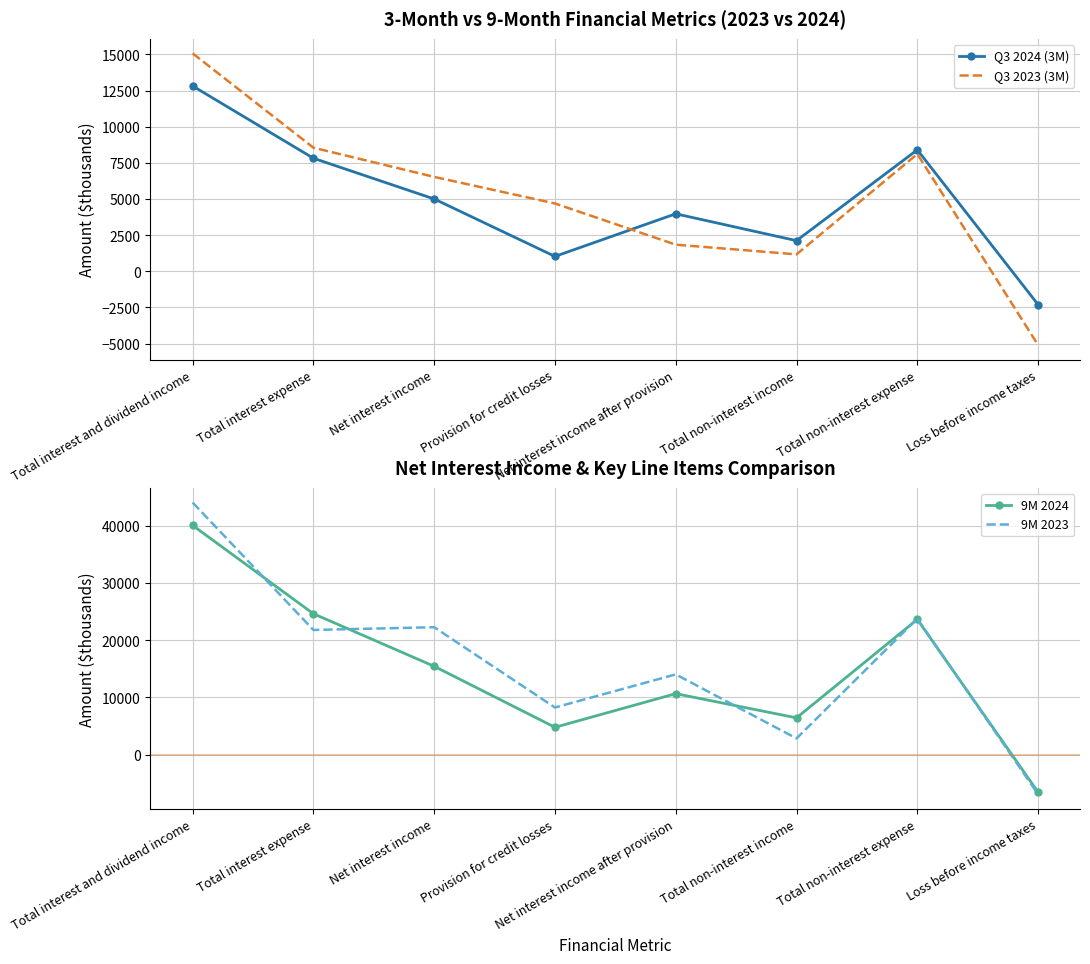

How many data points in 9M 2023 are less than 21774?

4